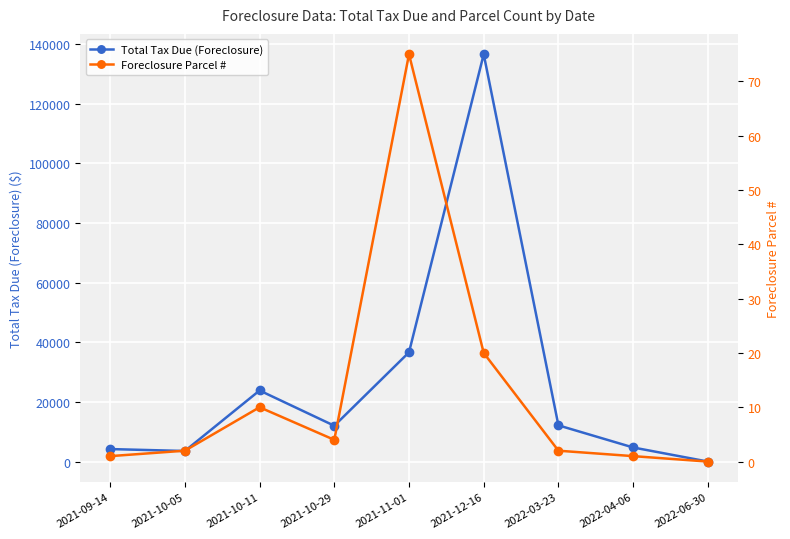

Rank the categories by Total Tax Due (Foreclosure) value from highest to lowest.

2021-12-16, 2021-11-01, 2021-10-11, 2022-03-23, 2021-10-29, 2022-04-06, 2021-09-14, 2021-10-05, 2022-06-30